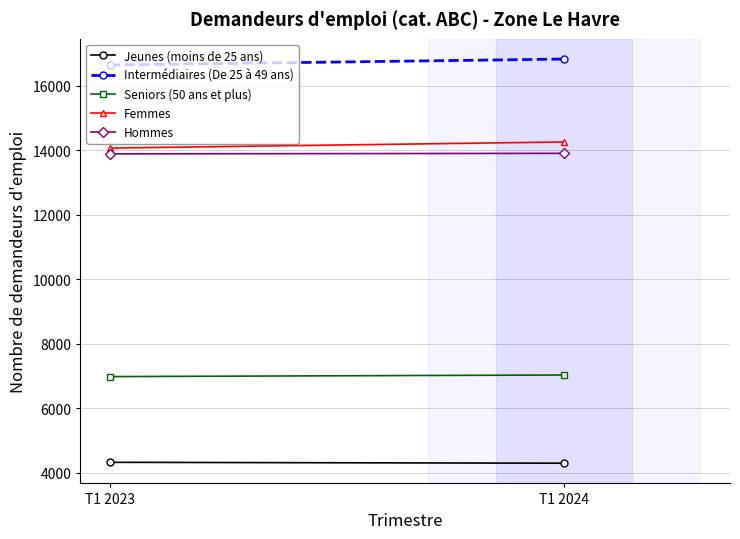

Which category has the highest value across all series?

T1 2024